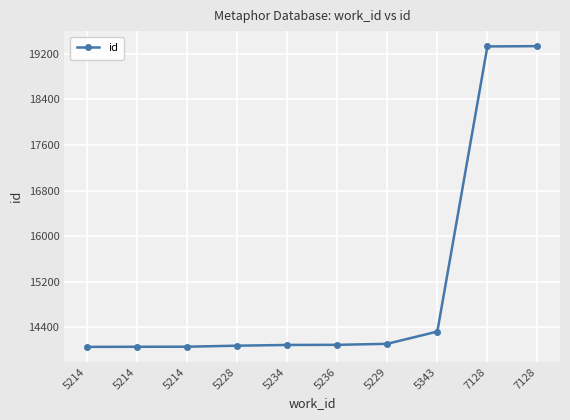

Which label corresponds to the smallest value in the chart?

5214